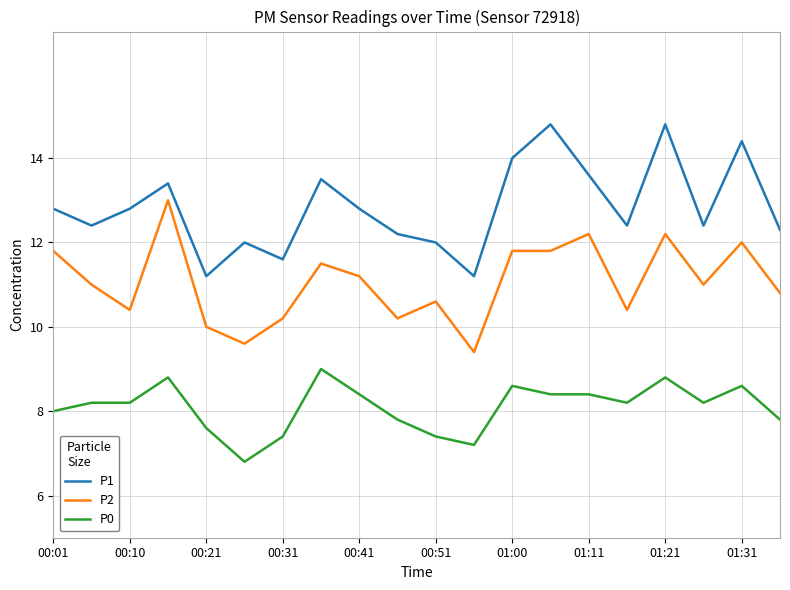

True or false: P1 has more than 1 interior local peaks.

True